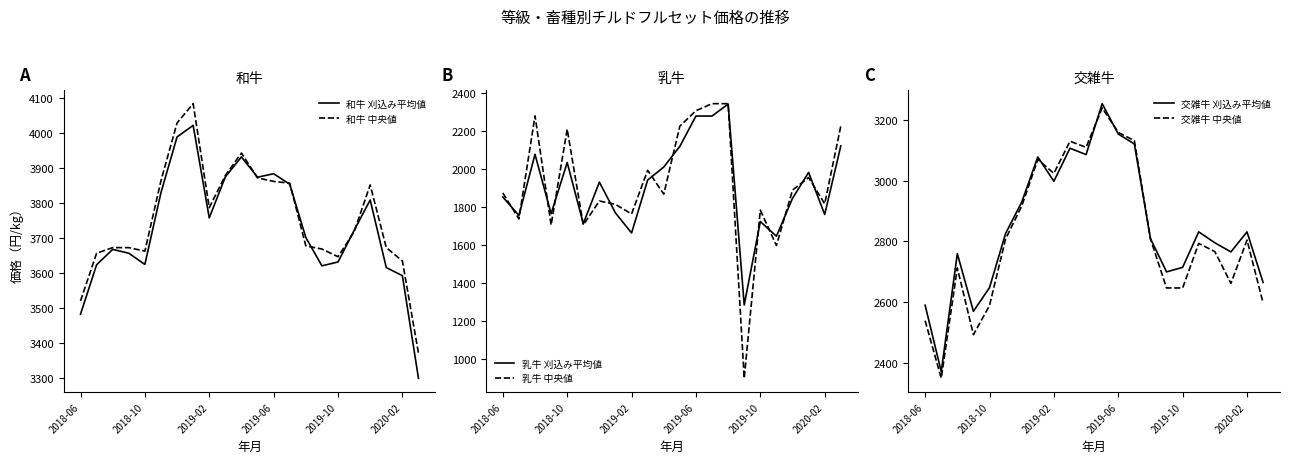

Which series has the largest range (max minus min)?

乳牛 中央値